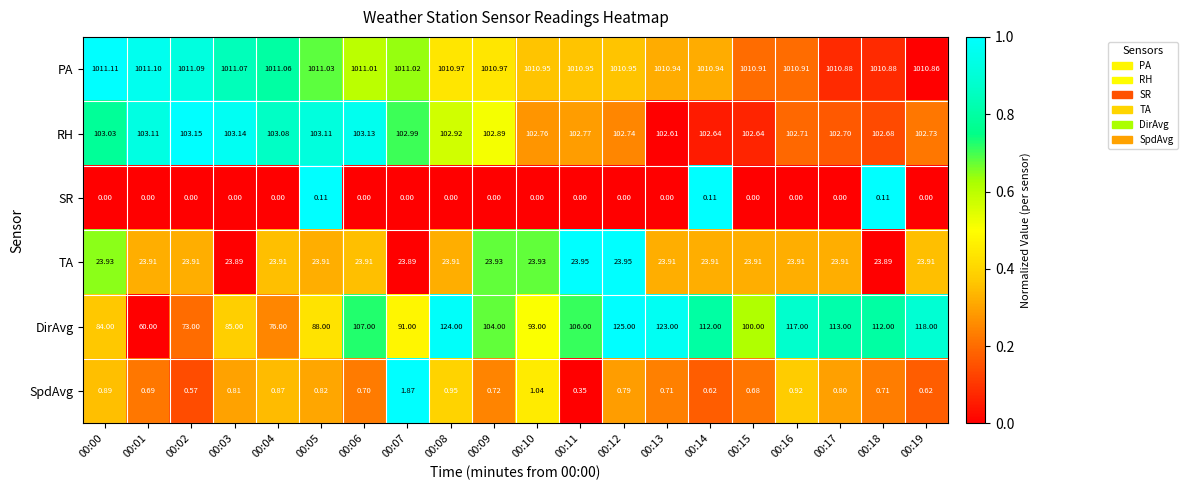

Rank the series by their maximum value, from lowest to highest.

SR, SpdAvg, TA, RH, DirAvg, PA